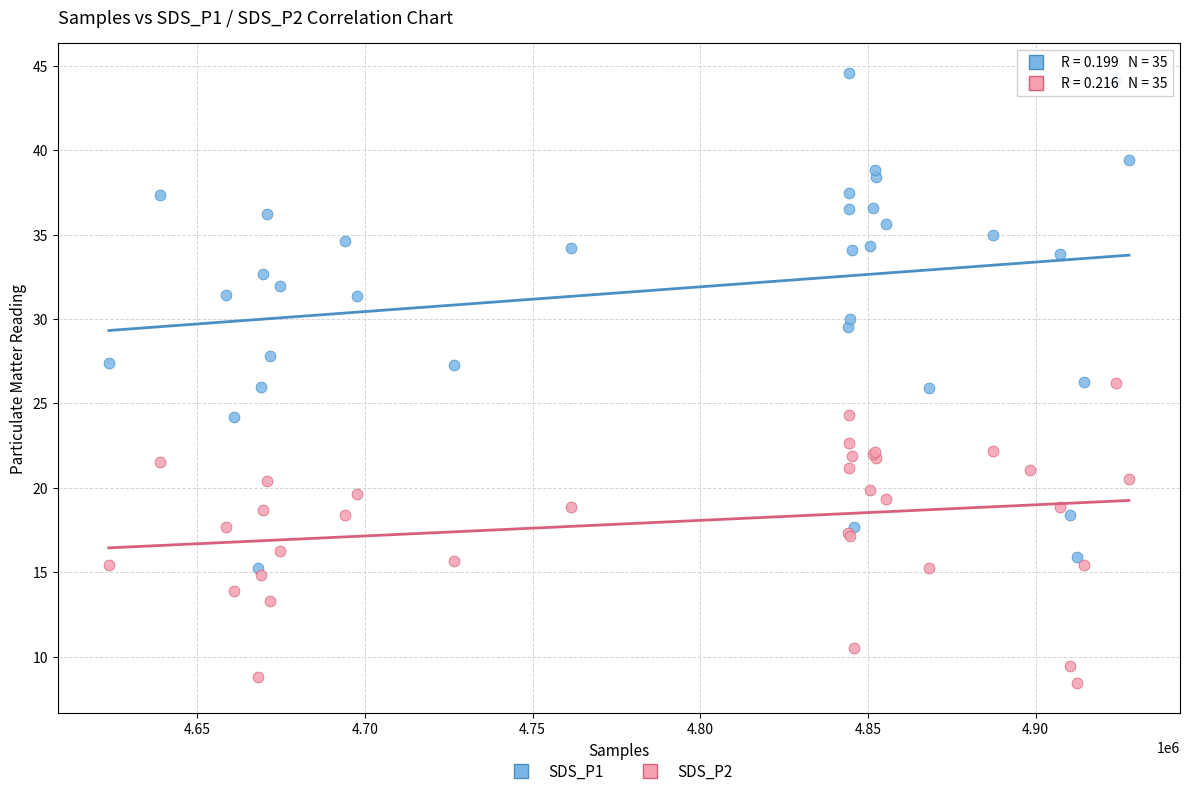

Which series reaches the minimum Y coordinate?

SDS_P2